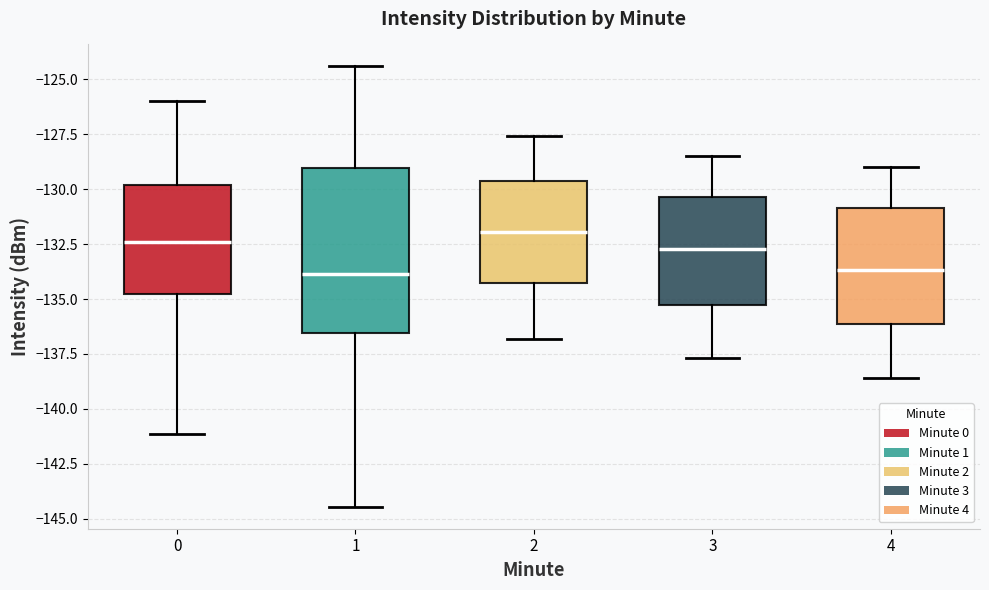

Reading left to right, read every box against the y-axis: the position of its median line, the range the box covers, and the ends of its whiskers. The values are not printed on the chart, so give them approximately, as read against the axis.

0: median -132.5, box -135.0 to -130.0, whiskers -141.0 to -126.0
1: median -134.0, box -136.5 to -129.0, whiskers -144.5 to -124.5
2: median -132.0, box -134.0 to -129.5, whiskers -137.0 to -127.5
3: median -132.5, box -135.0 to -130.5, whiskers -137.5 to -128.5
4: median -133.5, box -136.0 to -131.0, whiskers -138.5 to -129.0